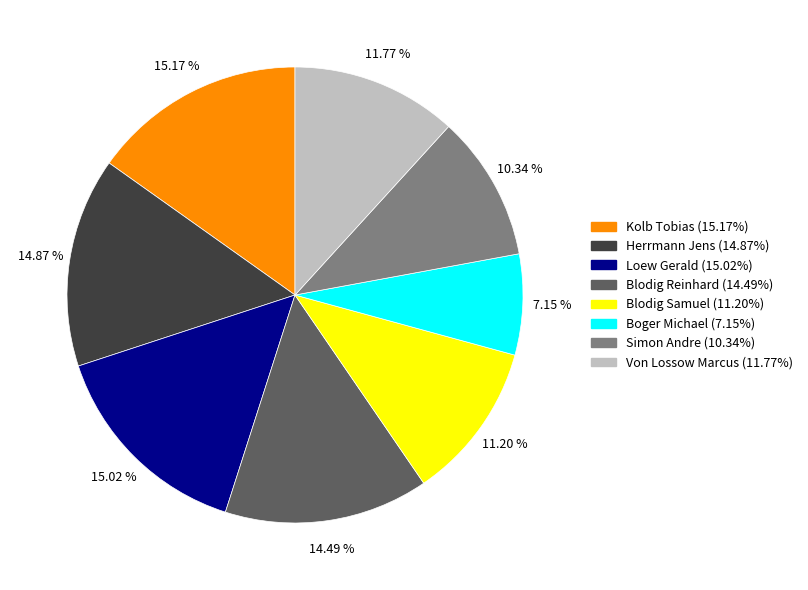

The Kolb Tobias slice represents 15% of the pie. True or false?

True